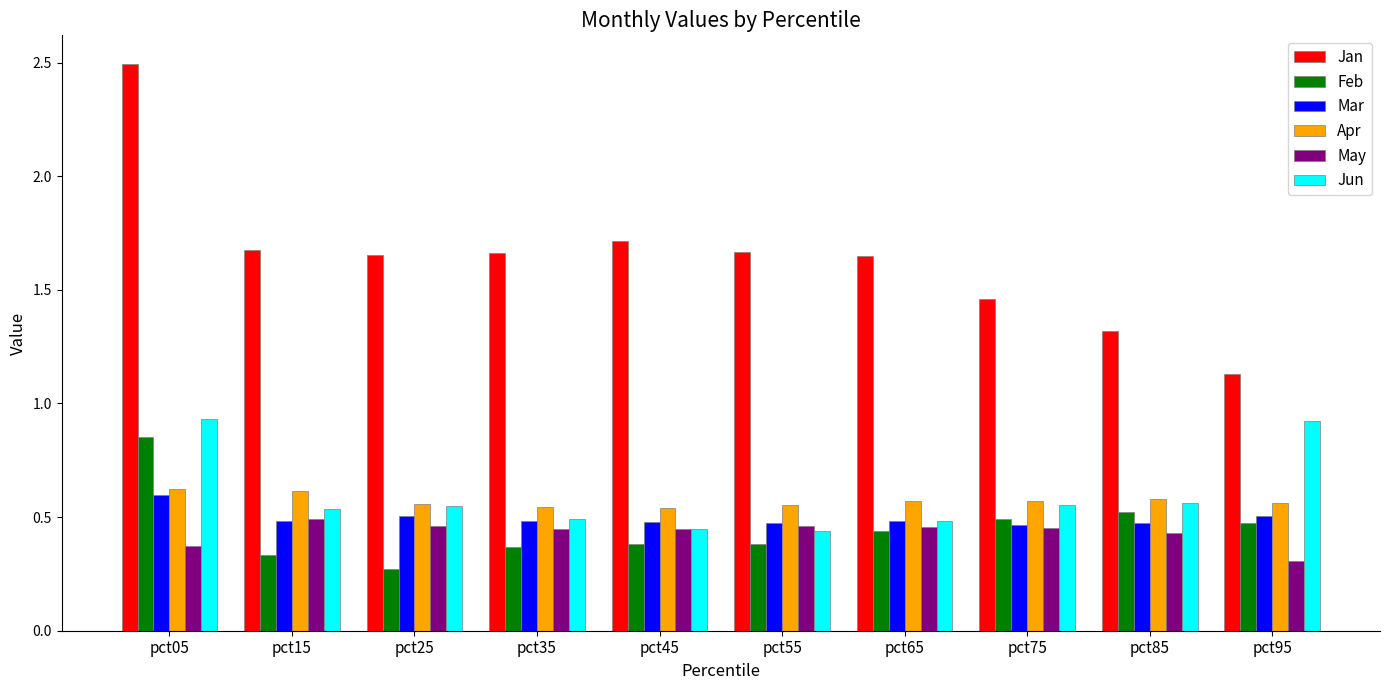

What is the total value across all series at pct35?

4.0